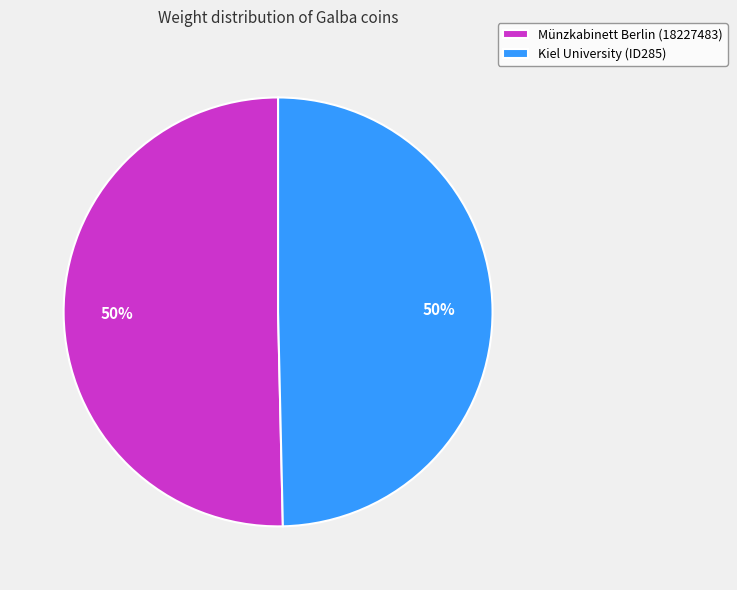

Is it true that Kiel University (ID285) is 42% of the pie?

False